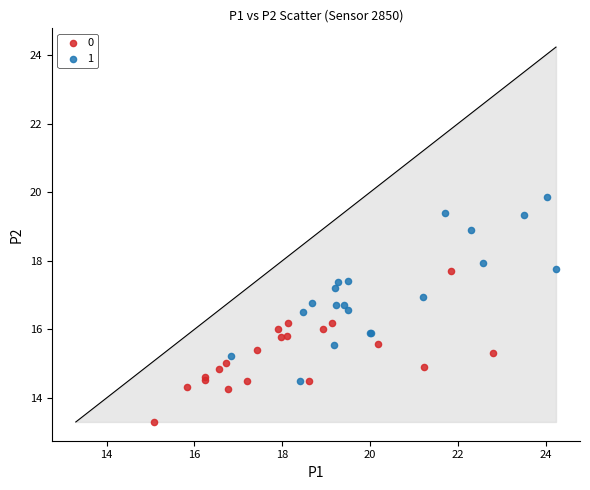

Which series contains the lowest Y value?

0